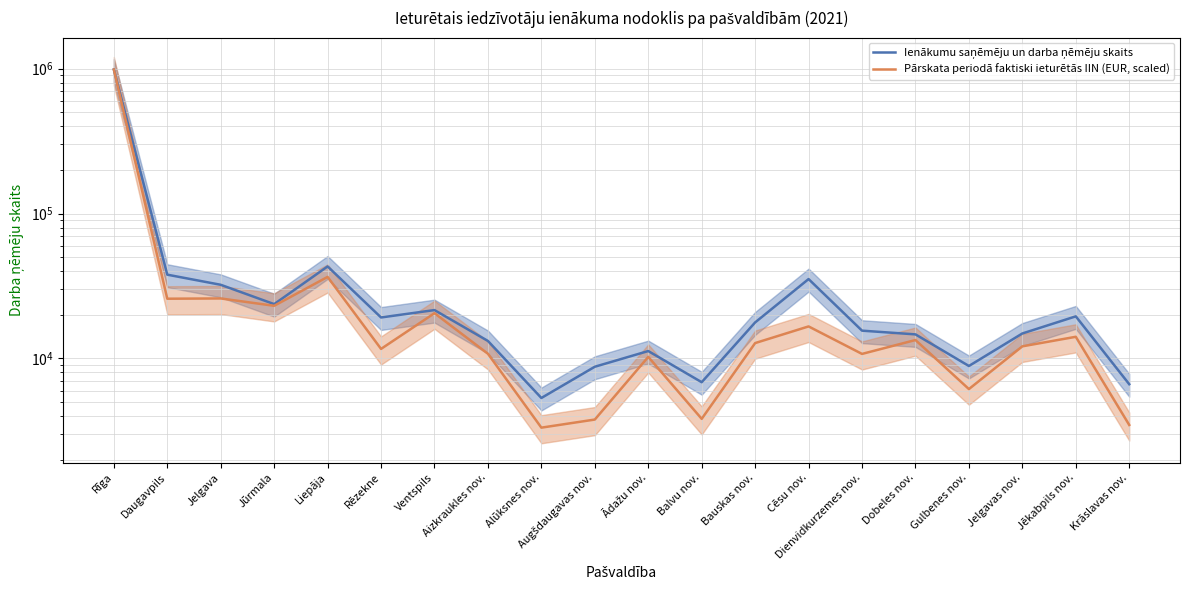

What is the difference between the maximum and minimum values in the Ienākumu saņēmēju un darba ņēmēju skaits series?

980913.0